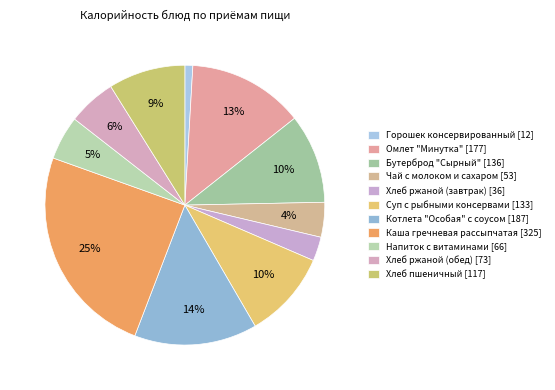

How many slices are in this pie chart?

11